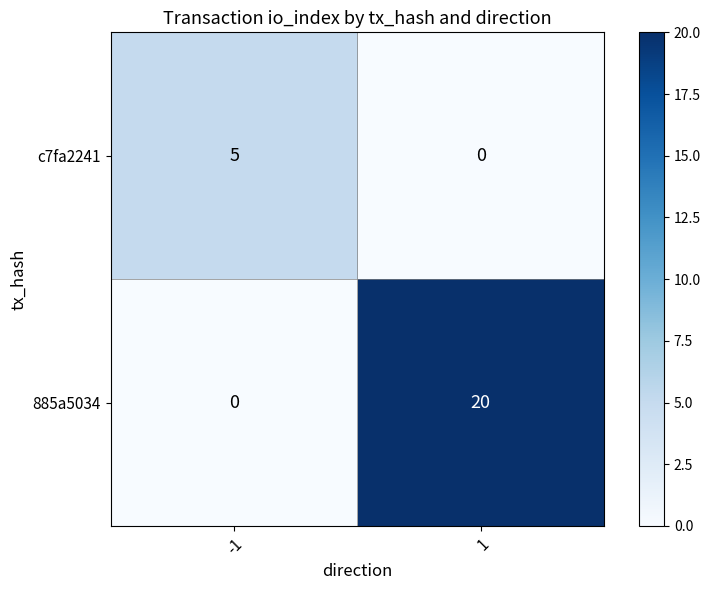

What is the total value across all series at -1?

5